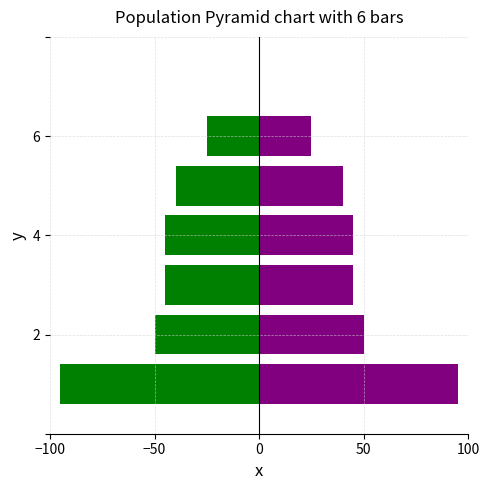

What is the value of the Featured bar at the 3rd from the left?

45